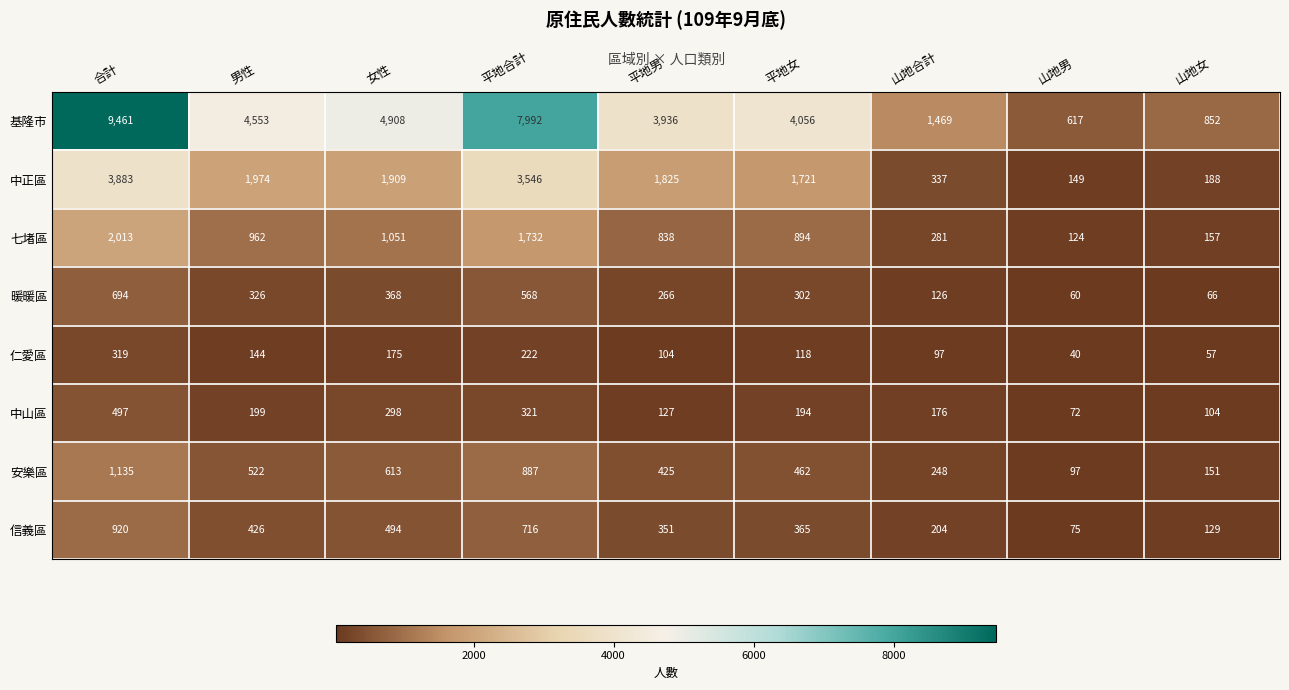

Count the number of data series in this chart.

8